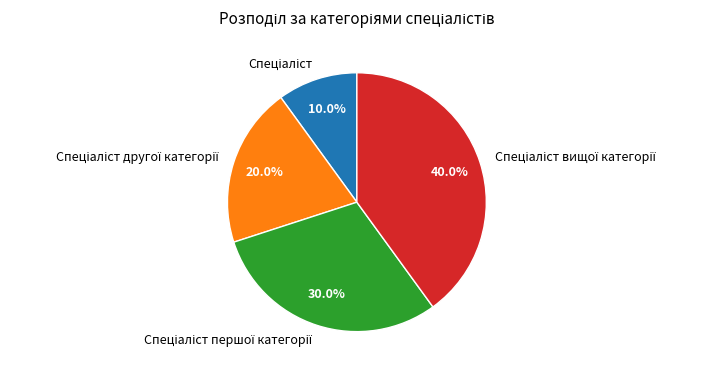

Does any single category account for the majority?

No